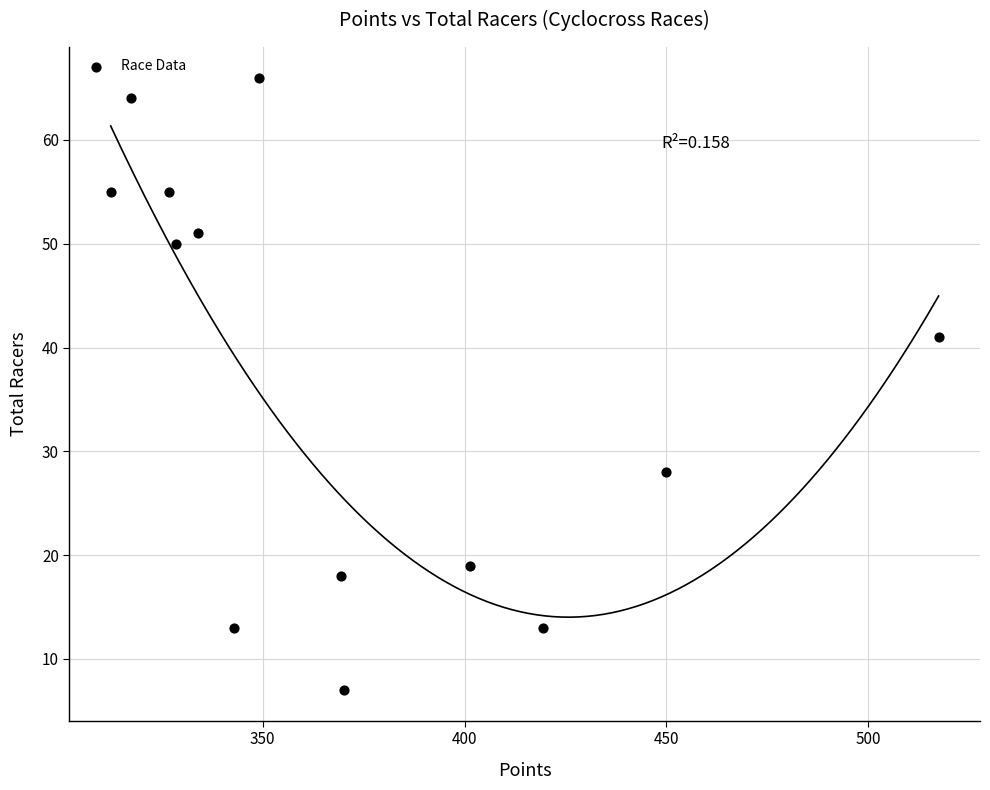

What Y value in the scatter plot is closest to 36?

41